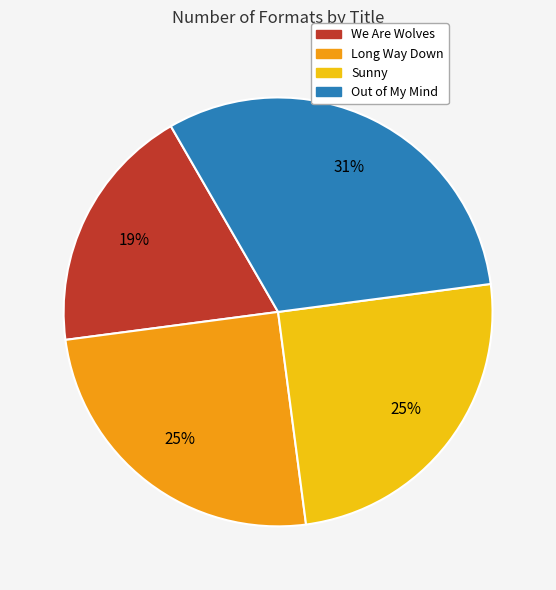

Approximately how many times larger is the value at Sunny compared to We Are Wolves?

1.3